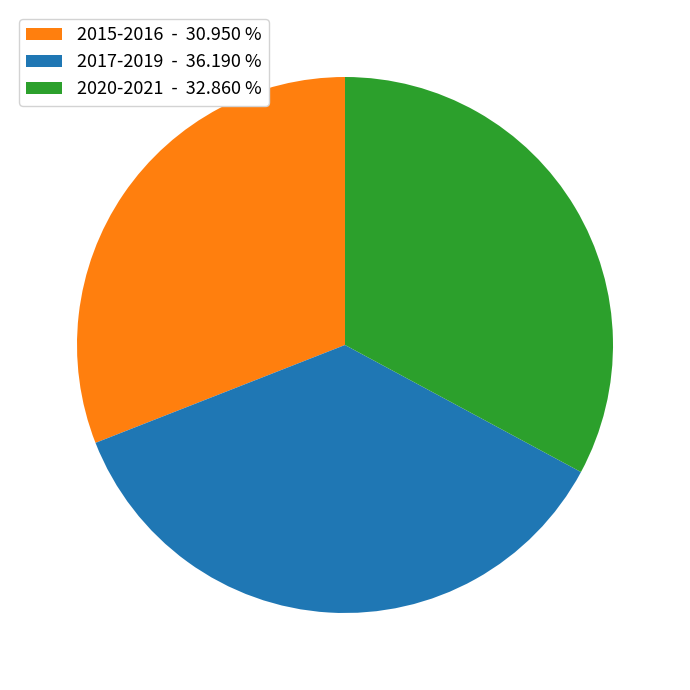

Combined, do 2017-2019 - 36.190 % and 2020-2021 - 32.860 % account for over 50%?

Yes